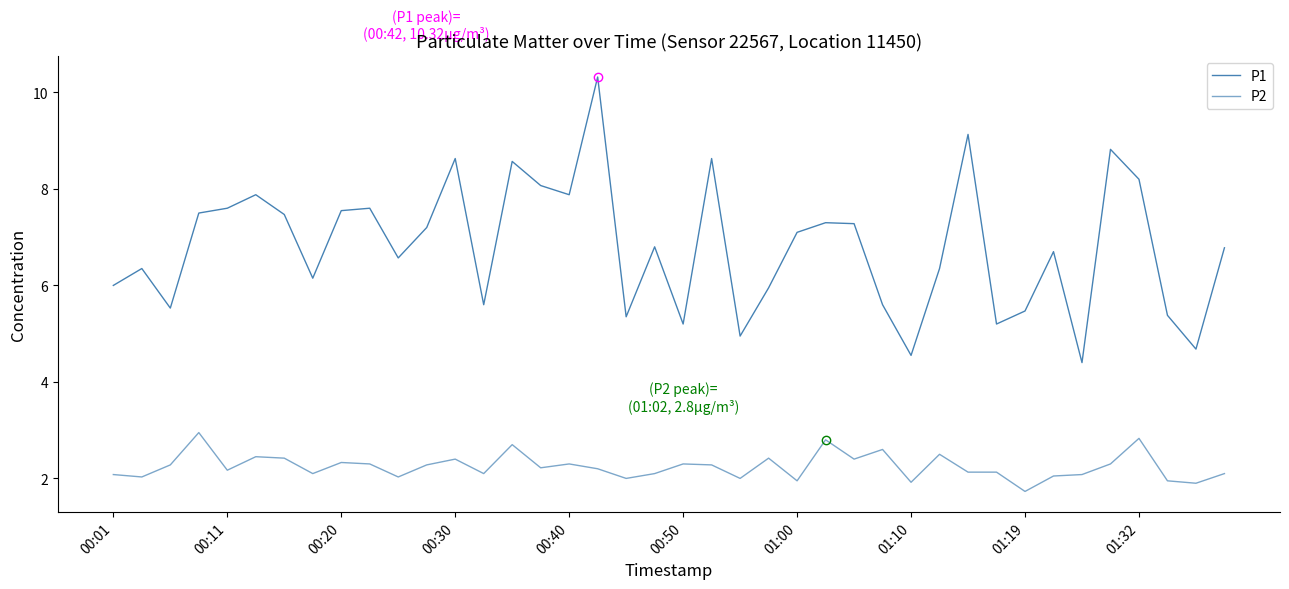

Where does the P2 series first go above 2?

00:01